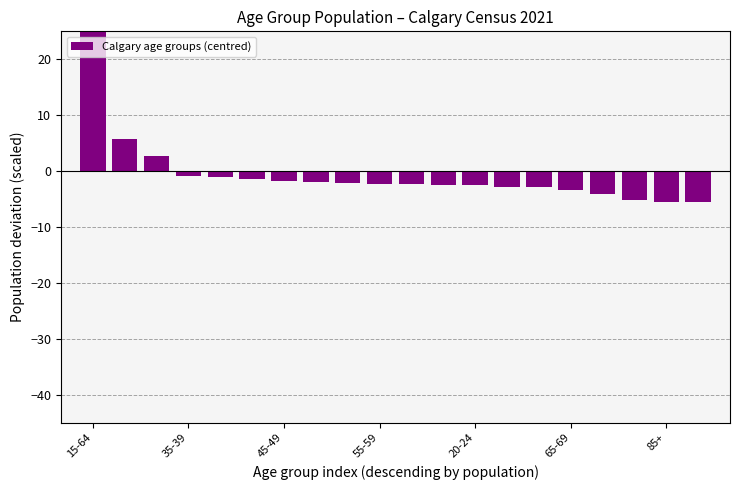

Are the bars grouped side by side (vs. stacked)?

No